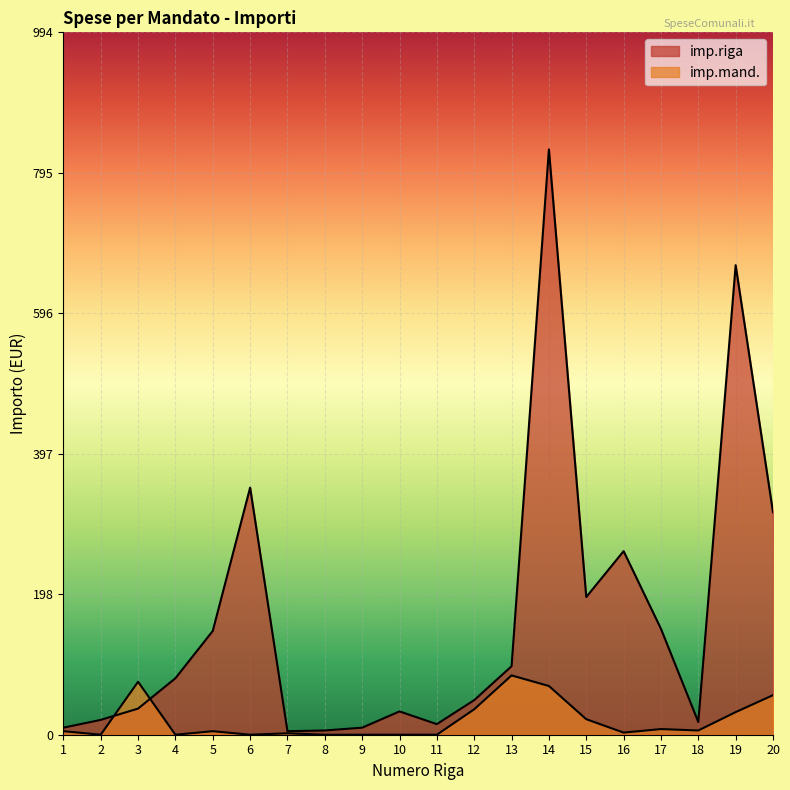

How many interior local valleys does the imp.riga series have?

4